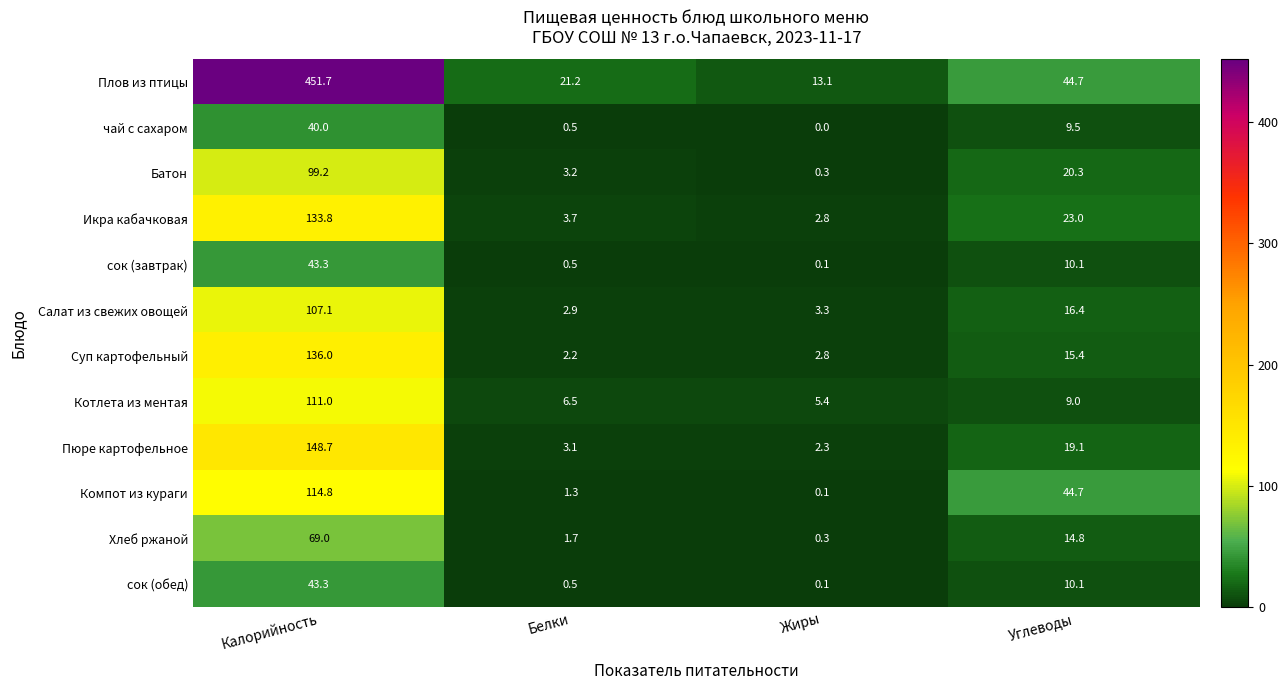

Is it true that сок (обед) equals 28.0 at Калорийность?

False